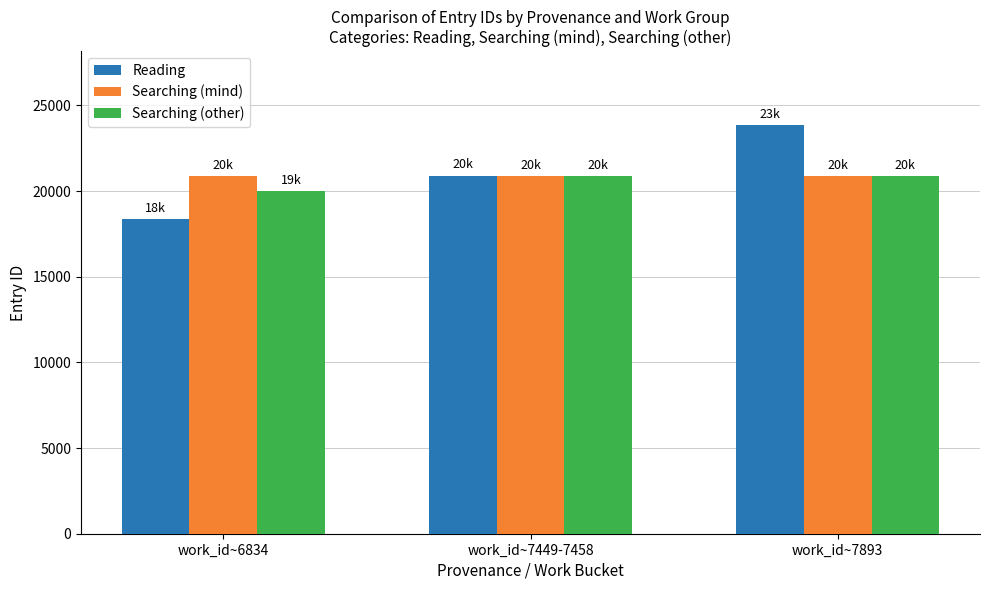

True or false: Reading has a value of 20909 at work_id~7449-7458.

True